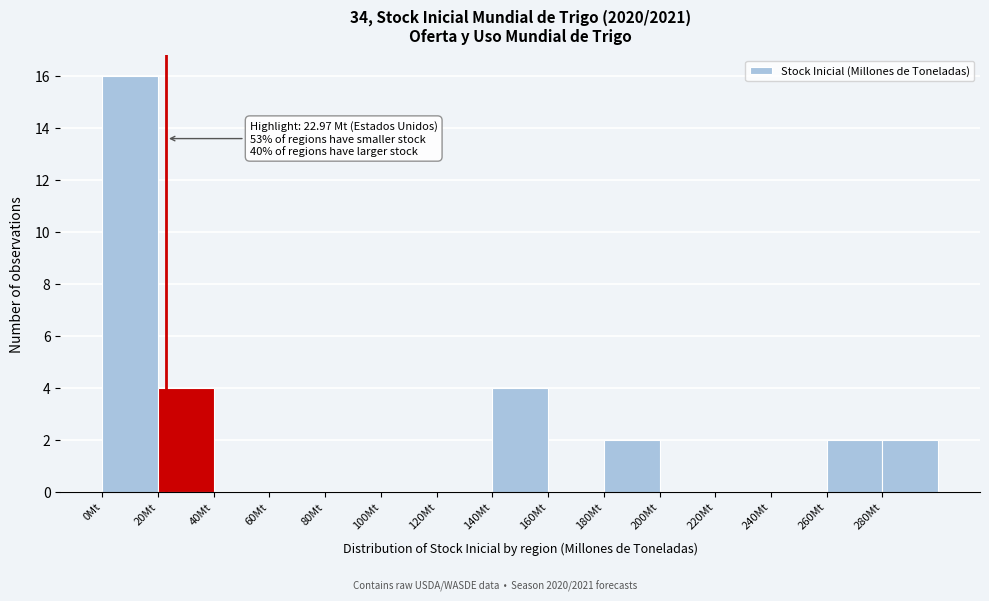

Which range on the x-axis has the tallest bar?

0 to 20